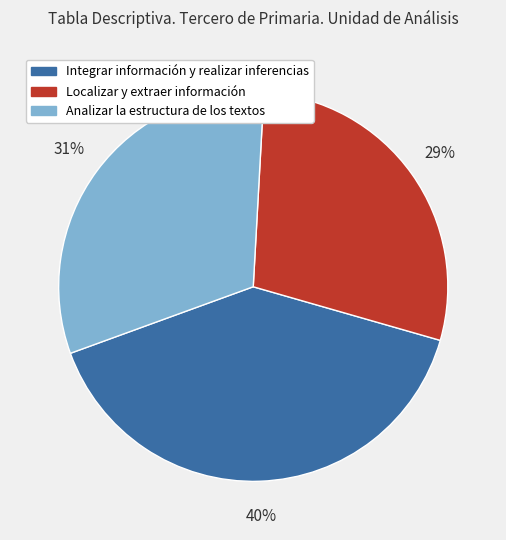

Rank the categories by value from highest to lowest.

Integrar información y realizar inferencias, Analizar la estructura de los textos, Localizar y extraer información